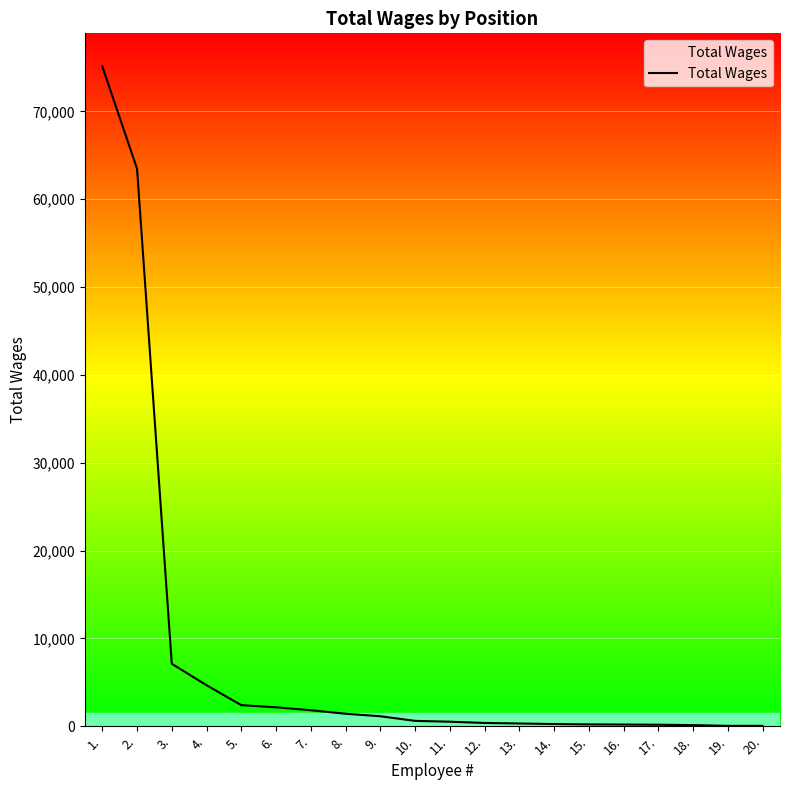

Reading right to left, transcribe all the data shown in this chart.

43	45	131	169	193	208	250	313	375	516	611	1137	1422	1822	2156	2398	4671	7110	63482	75138